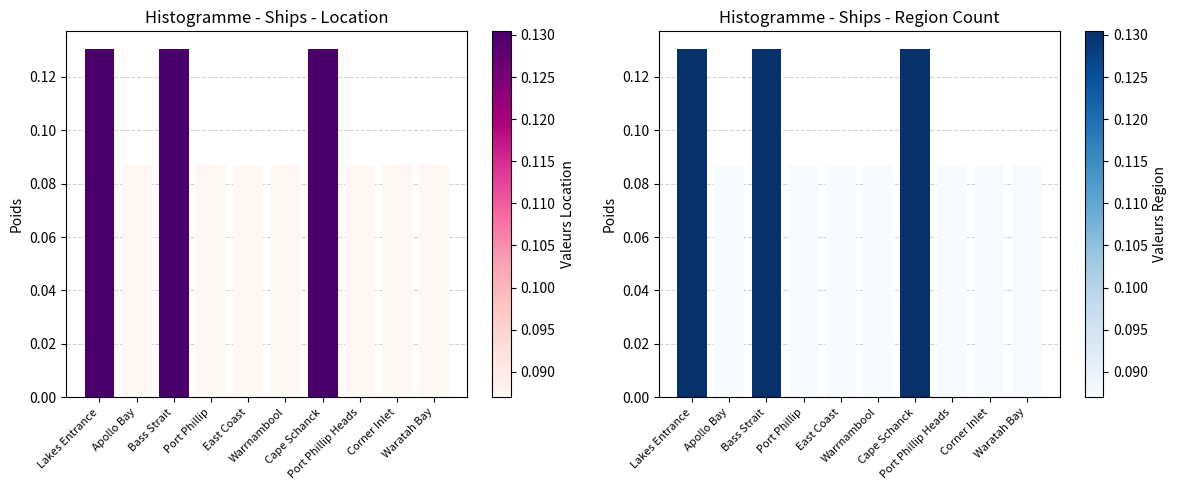

The chart shows a value of 0.1 at Port Phillip. True or false?

True